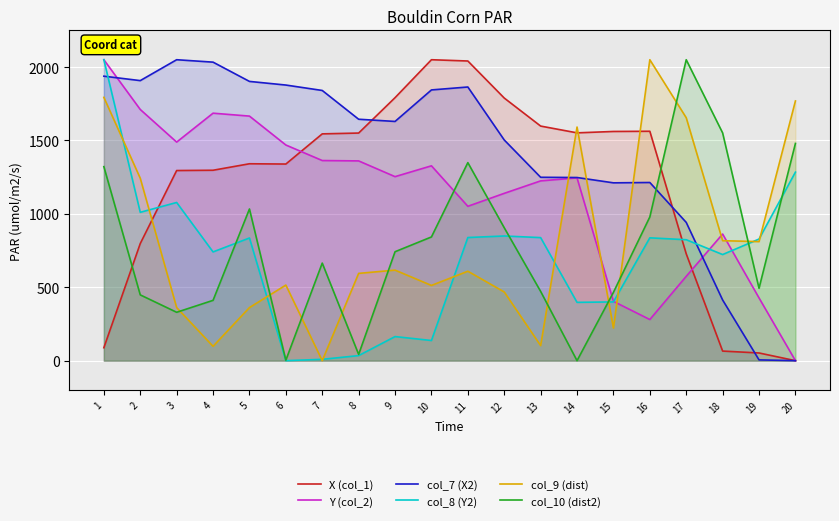

Reading left to right, list all the values displayed in this chart.

X (col_1): 1=88.2	2=797.8	3=1295.2	4=1297.1	5=1341.3	6=1339.4	7=1545.0	8=1550.5	9=1791.5	10=2050.0	11=2041.3	12=1789.0	13=1598.1	14=1551.9	15=1561.3	16=1562.7	17=727.7	18=65.4	19=52.5	20=0.0
Y (col_2): 1=2050.0	2=1711.0	3=1488.9	4=1685.8	5=1665.9	6=1469.1	7=1363.3	8=1360.8	9=1253.6	10=1327.3	11=1051.6	12=1139.8	13=1224.6	14=1245.2	15=404.0	16=280.2	17=574.5	18=862.7	19=427.3	20=0.0
col_7 (X2): 1=1937.9	2=1907.7	3=2050.0	4=2033.5	5=1902.3	6=1877.5	7=1840.6	8=1644.6	9=1629.6	10=1844.2	11=1864.2	12=1503.3	13=1249.2	14=1247.6	15=1211.4	16=1213.7	17=941.8	18=413.4	19=5.3	20=0.0
col_8 (Y2): 1=2050.0	2=1010.5	3=1077.6	4=740.8	5=835.7	6=0.0	7=9.1	8=34.5	9=164.1	10=137.4	11=838.8	12=849.3	13=838.3	14=397.2	15=400.2	16=836.7	17=823.8	18=722.9	19=828.4	20=1284.2
col_9 (dist): 1=1793.6	2=1242.7	3=361.8	4=97.7	5=361.7	6=514.9	7=0.0	8=594.6	9=616.8	10=512.5	11=609.3	12=468.0	13=102.6	14=1591.4	15=222.3	16=2050.0	17=1654.8	18=817.3	19=811.0	20=1769.0
col_10 (dist2): 1=1321.7	2=448.2	3=329.7	4=410.9	5=1033.2	6=3.3	7=664.6	8=42.7	9=742.1	10=842.8	11=1348.9	12=905.4	13=471.8	14=0.0	15=465.5	16=979.1	17=2050.0	18=1551.4	19=493.1	20=1479.8